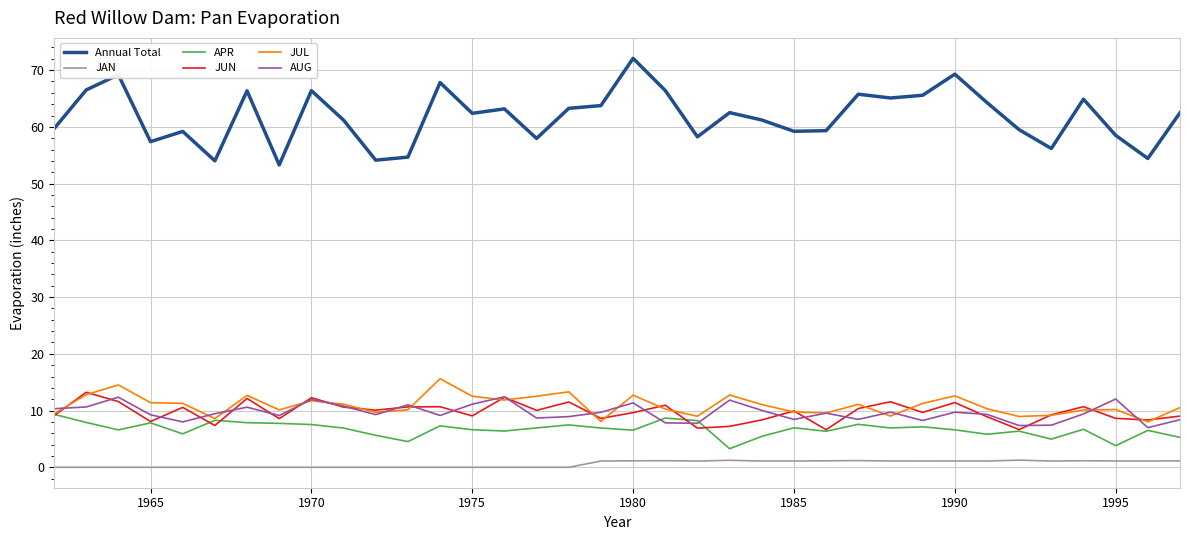

Which series has the largest total across all categories?

Annual Total